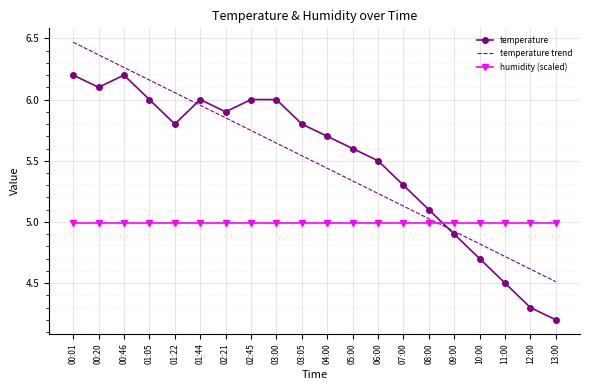

What position from the right is 00:20?

19